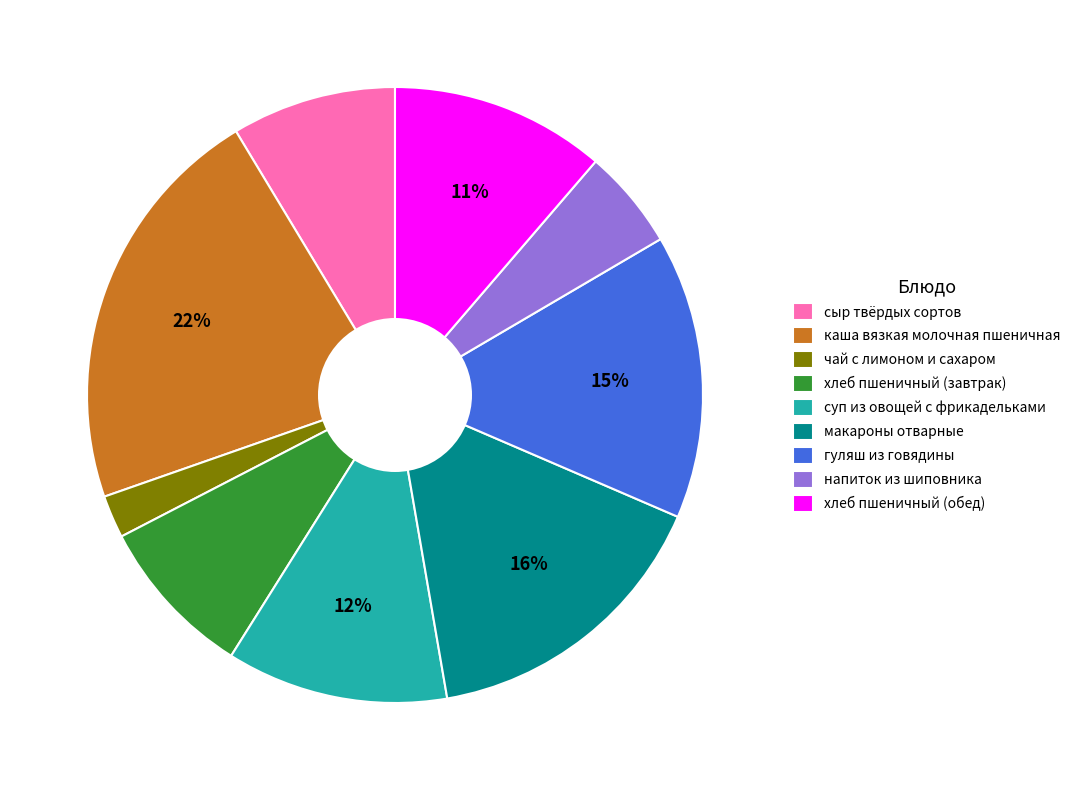

Does гуляш из говядины represent more than half of the total?

No